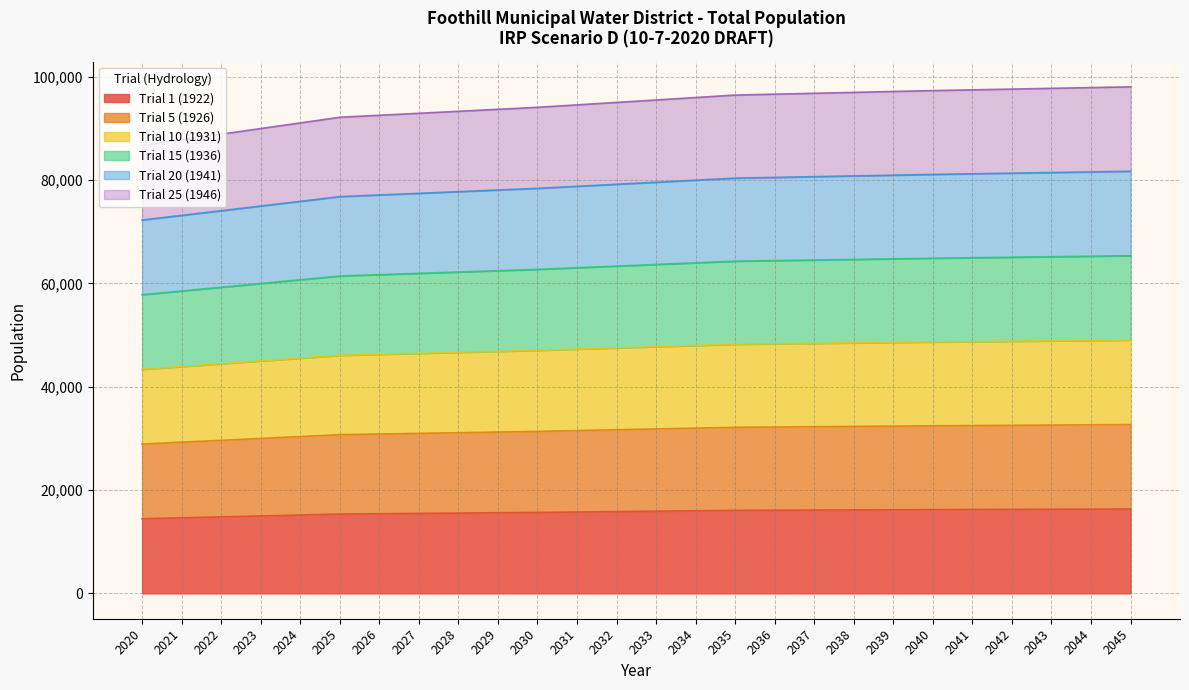

At which label does Trial 10 (1931) reach its minimum?

2020